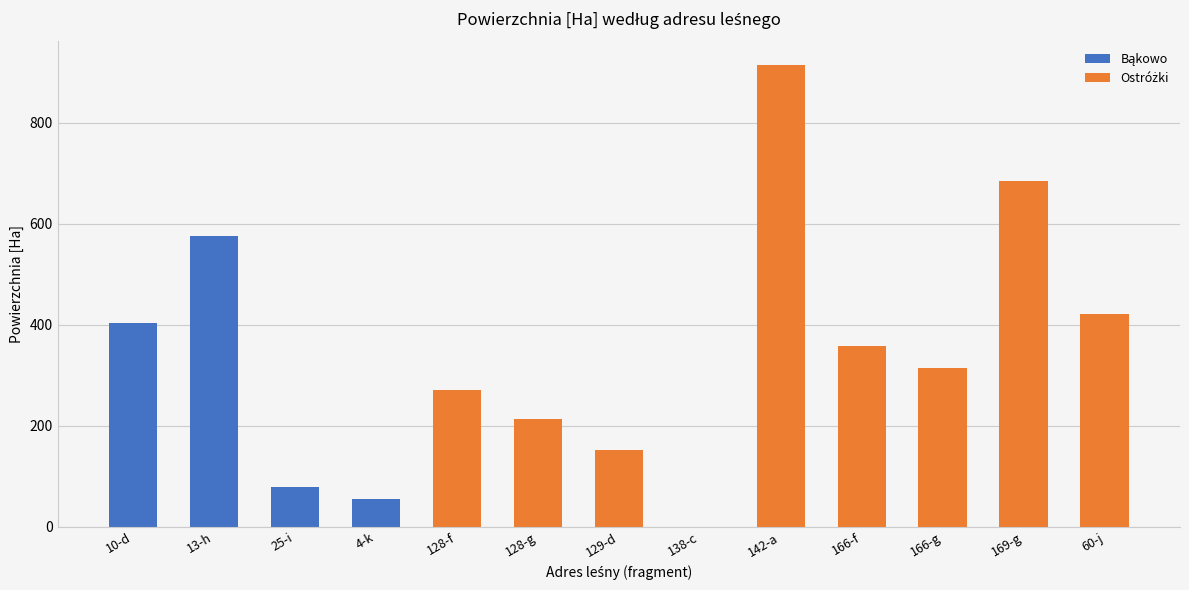

What is the label of the 11th bar from the left?

166-g